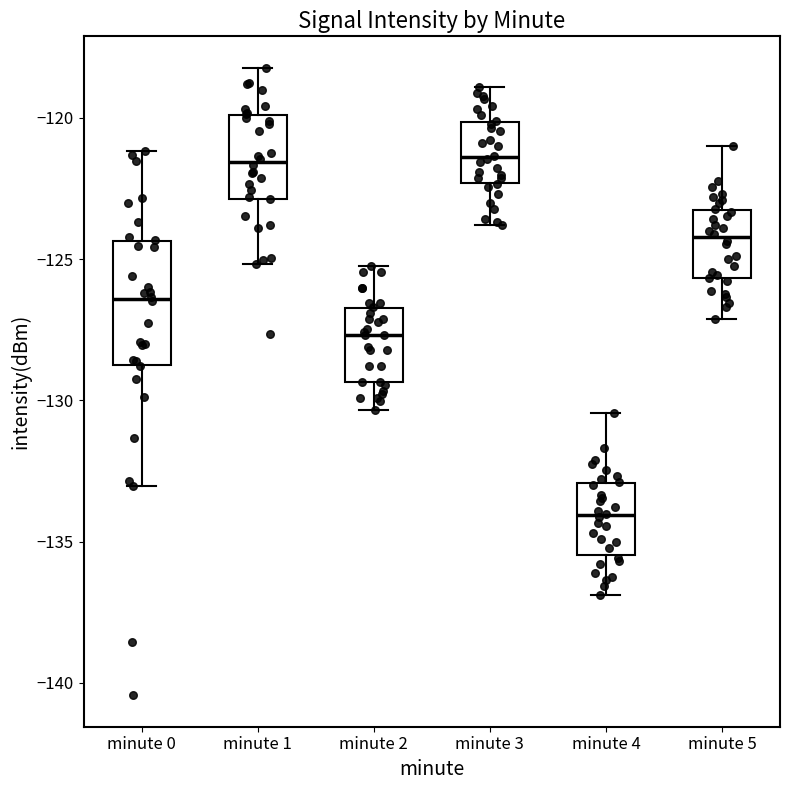

Reading left to right, transcribe this box plot: for each box, give where its median line is, the range the box spans, and where its two whiskers end, as read against the y-axis. The values are not printed on the chart, so give them approximately, as read against the axis.

minute 0: median -126.5, box -128.5 to -124.5, whiskers -133.0 to -121.0
minute 1: median -121.5, box -123.0 to -120.0, whiskers -125.0 to -118.0
minute 2: median -127.5, box -129.5 to -126.5, whiskers -130.5 to -125.0
minute 3: median -121.5, box -122.5 to -120.0, whiskers -124.0 to -119.0
minute 4: median -134.0, box -135.5 to -133.0, whiskers -137.0 to -130.5
minute 5: median -124.0, box -125.5 to -123.5, whiskers -127.0 to -121.0